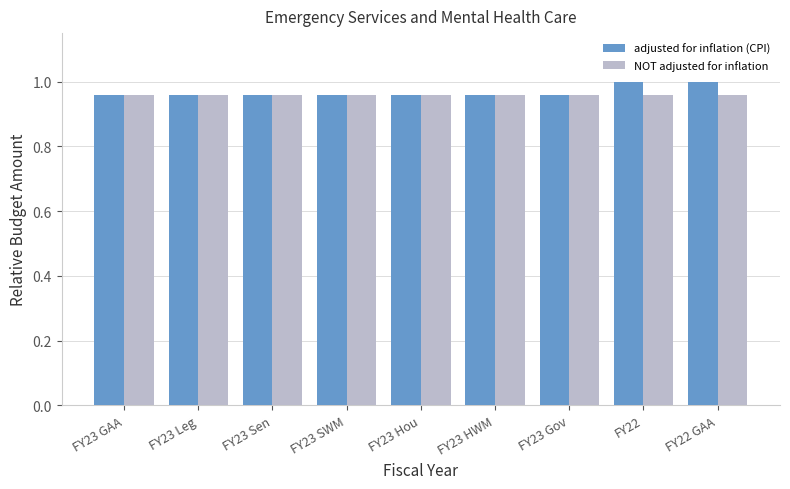

What is the label of the 2nd bar from the left?

FY23 Leg